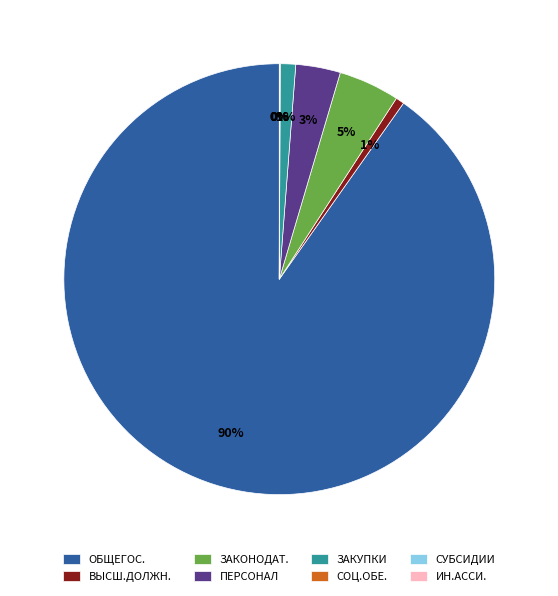

Do ОБЩЕГОС. and ЗАКУПКИ together represent more than half of the pie?

Yes